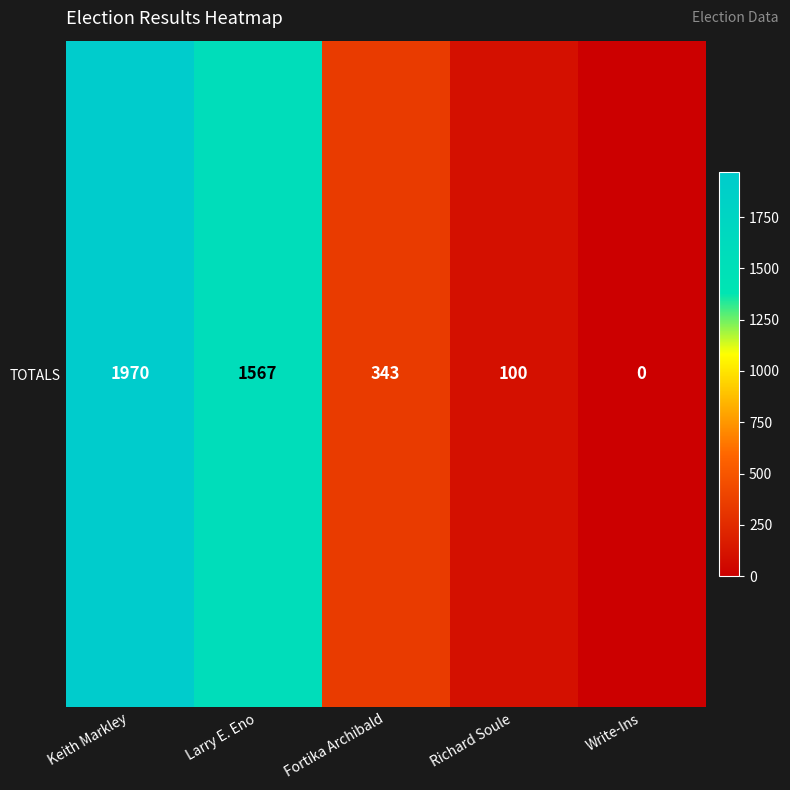

True or false: the data shows 0 at Write-Ins.

True